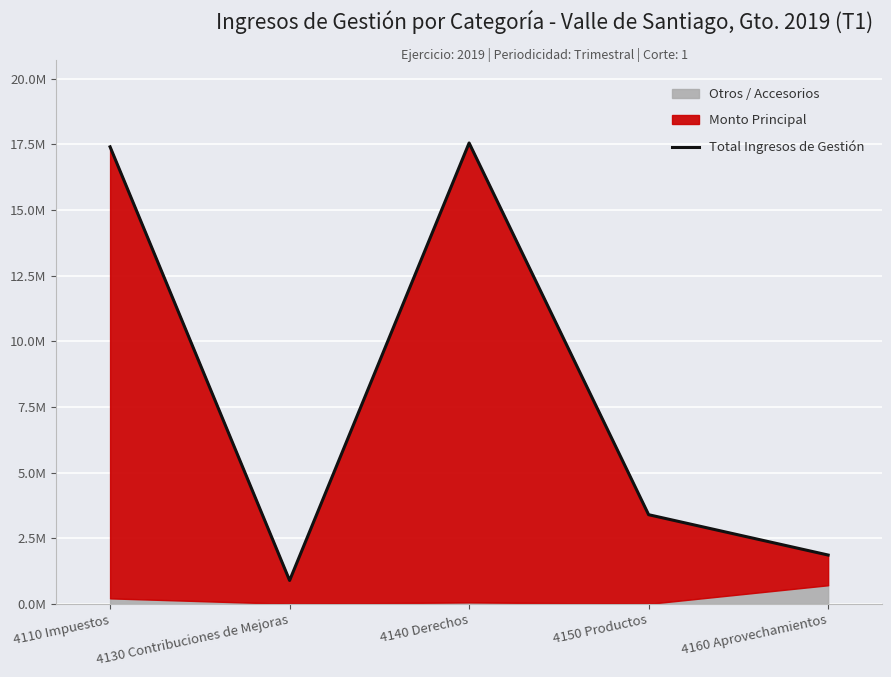

The chart shows a value of 1859383.7 at 4160 Aprovechamientos. True or false?

True